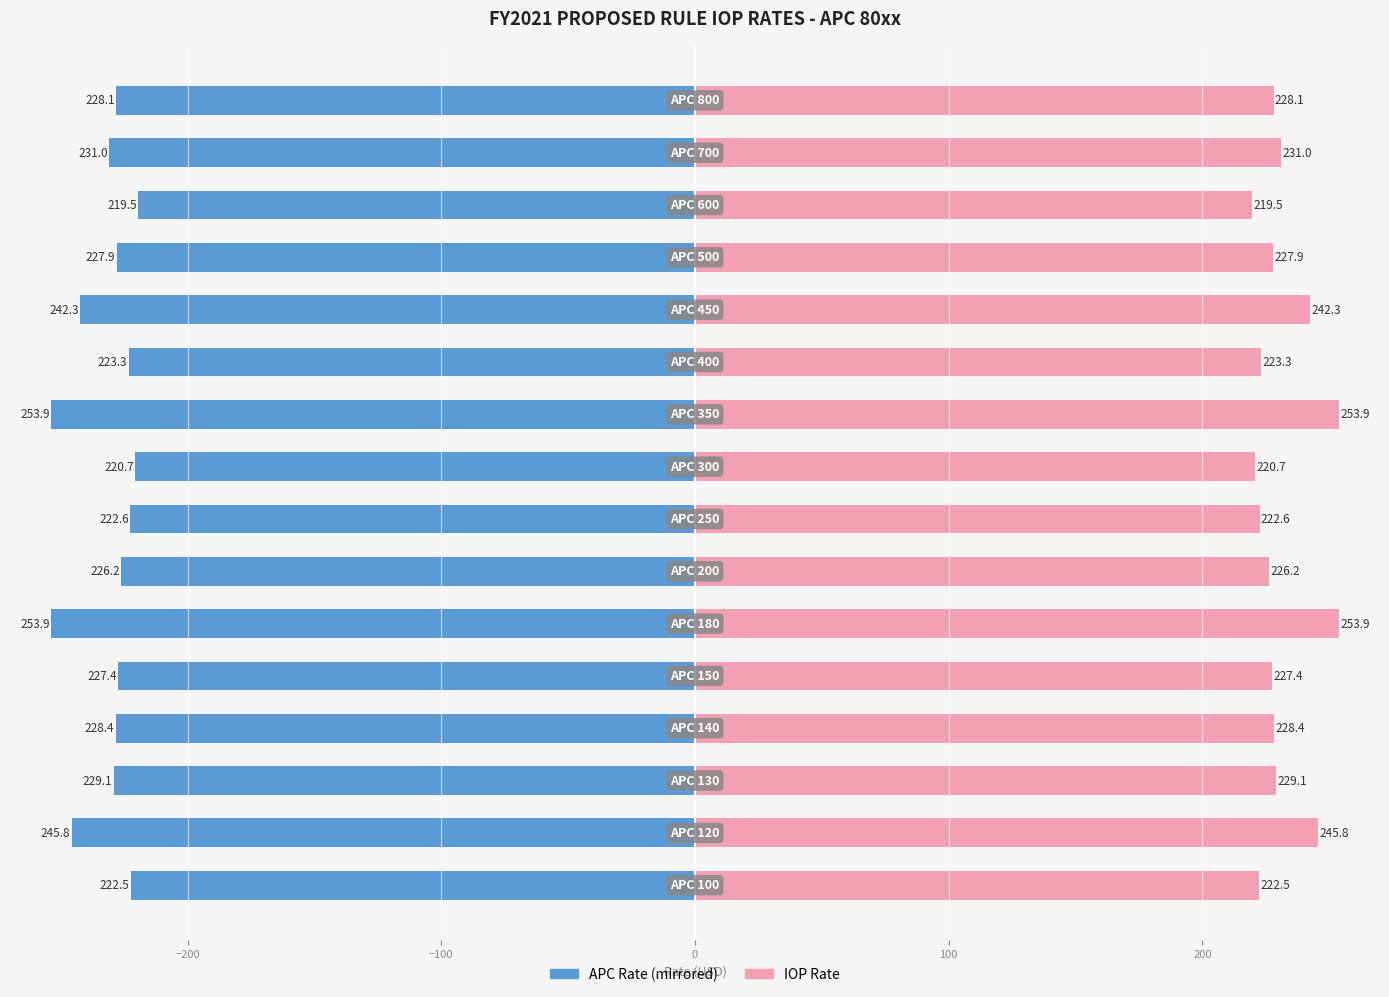

Is the value of APC Rate (Left) at 10 greater than the value of IOP Rate at −200?

No